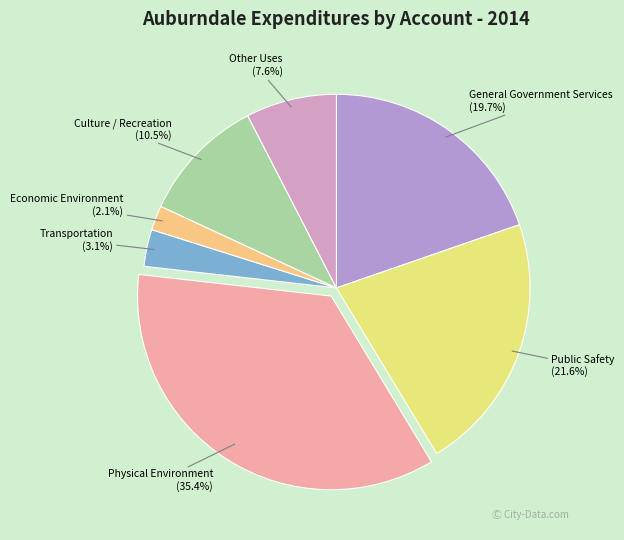

To the nearest percent, what is the difference between the Economic Environment and Other Uses slice percentages?

6%